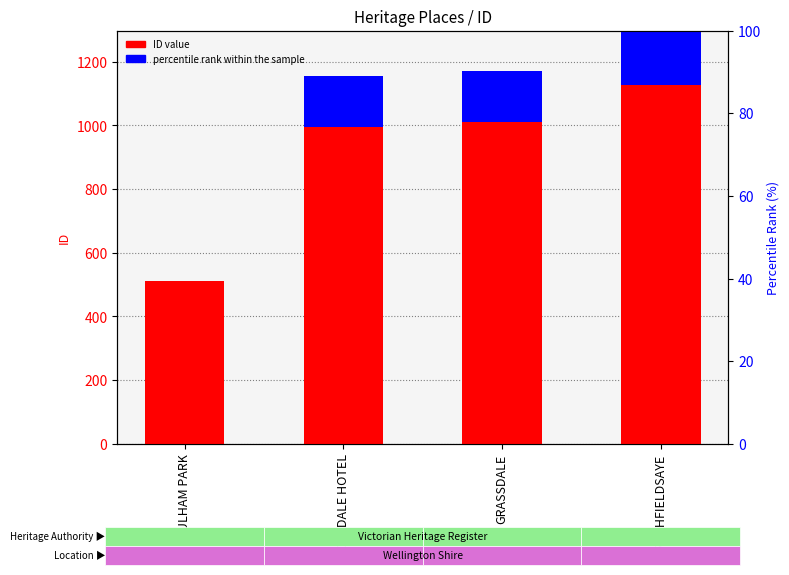

True or false: ID value has a value of 1009.0 at GRASSDALE.

True